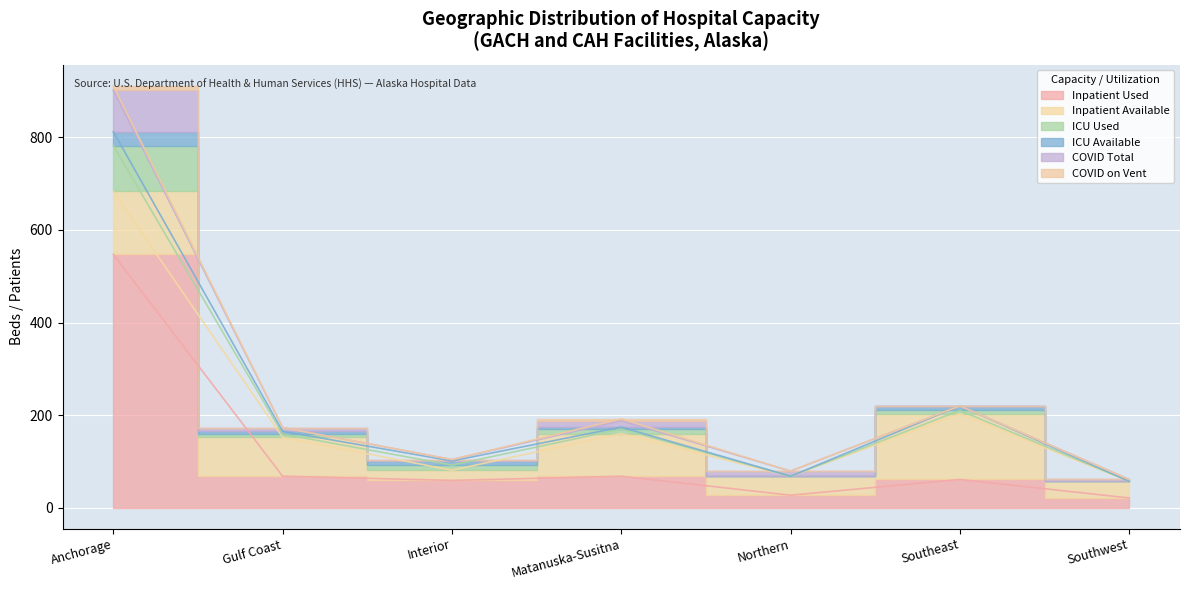

Reading right to left, list all the values displayed in this chart.

Inpatient Used: 21	61	27	68	59	68	547
Inpatient Available: 36	142	41	92	22	84	136
ICU Used: 0	7	0	10	11	7	99
ICU Available: 0	10	0	4	9	6	30
COVID Total: 4	0	11	14	3	8	90
COVID on Vent: 0	0	0	4	0	0	9